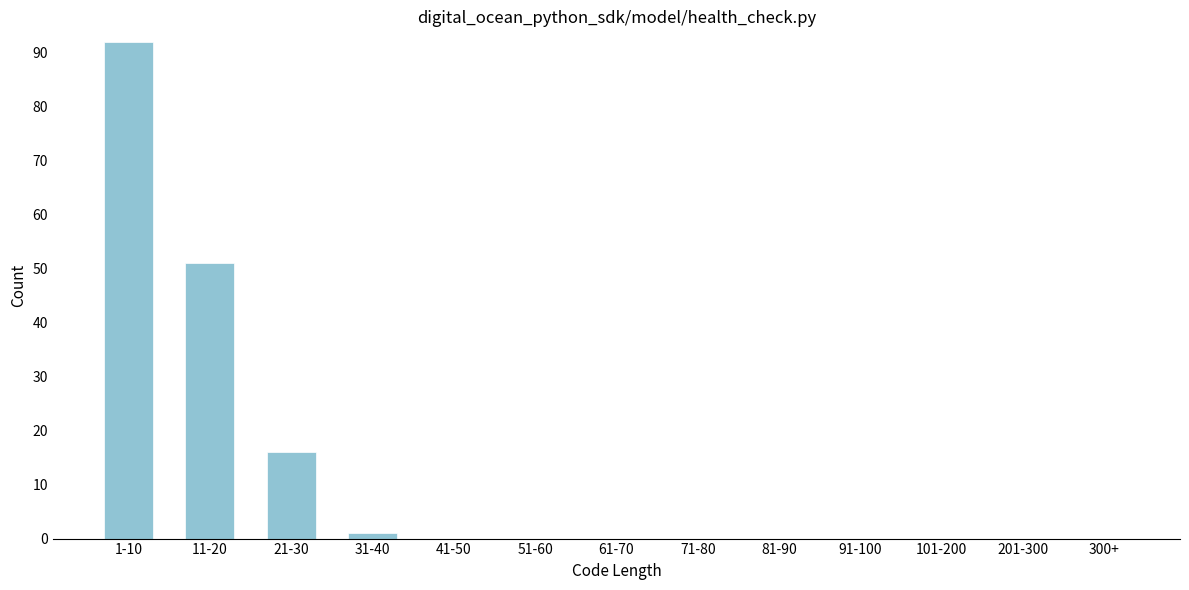

Reading right to left, list all the values displayed in this chart.

300+=0	201-300=0	101-200=0	91-100=0	81-90=0	71-80=0	61-70=0	51-60=0	41-50=0	31-40=1	21-30=16	11-20=51	1-10=92